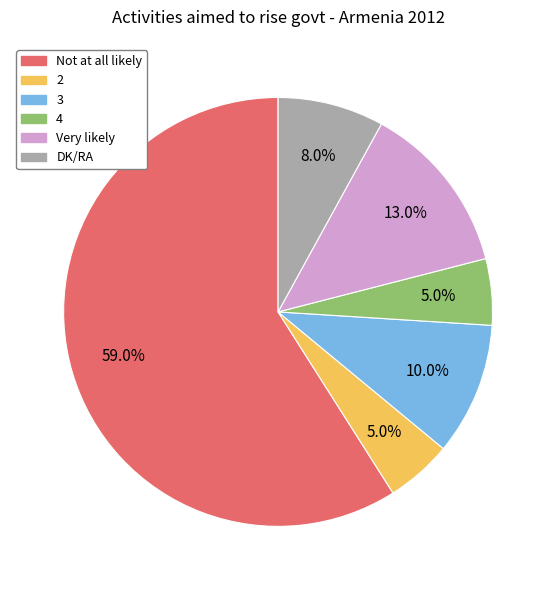

What percentage is the Not at all likely slice, to the nearest percent?

59%